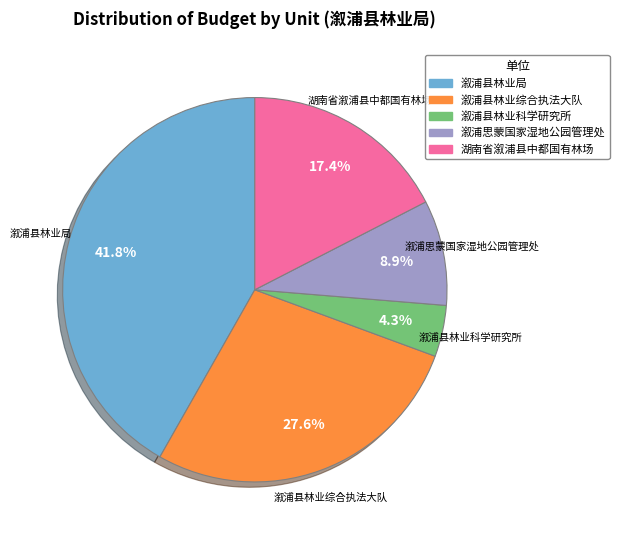

Which has a higher value, 溆浦县林业科学研究所 or 溆浦县林业局?

溆浦县林业局